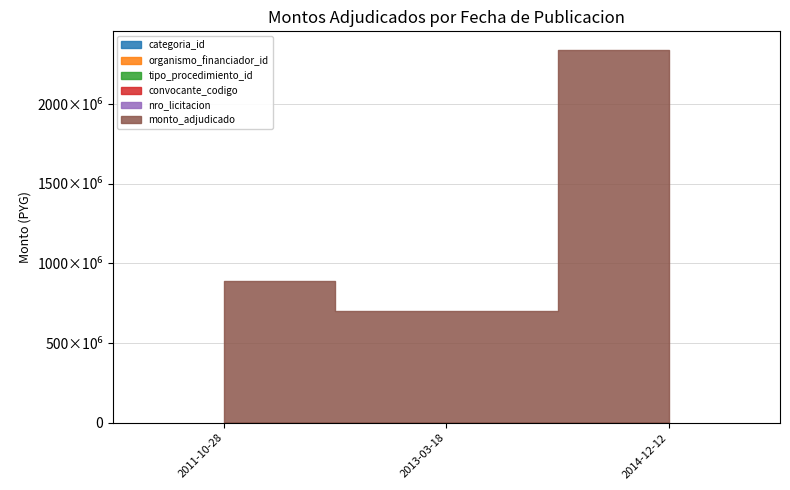

The monto_adjudicado series shows 2339720350 at 2014-12-12. True or false?

True